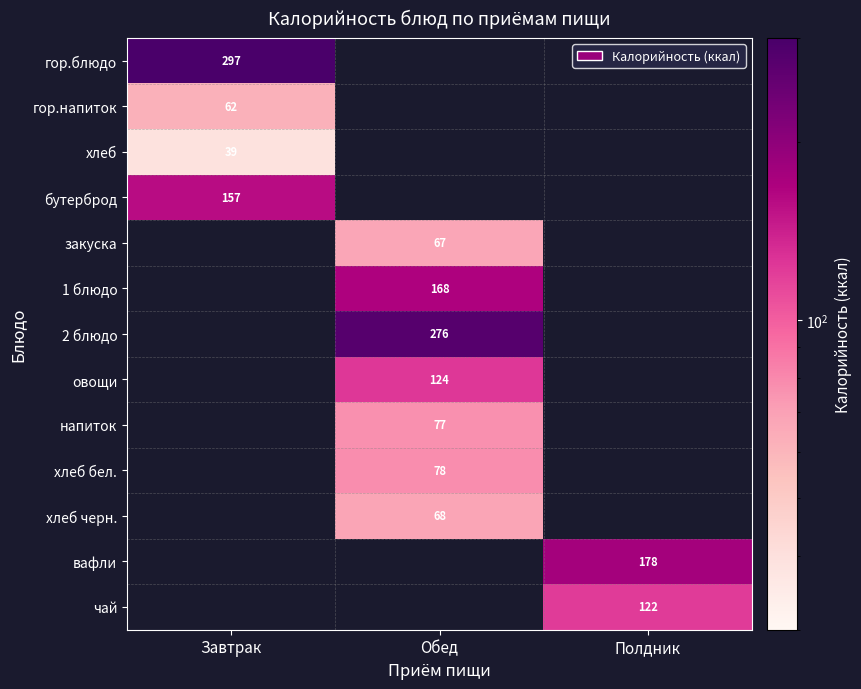

The value of хлеб бел. at Обед is 78. True or false?

True